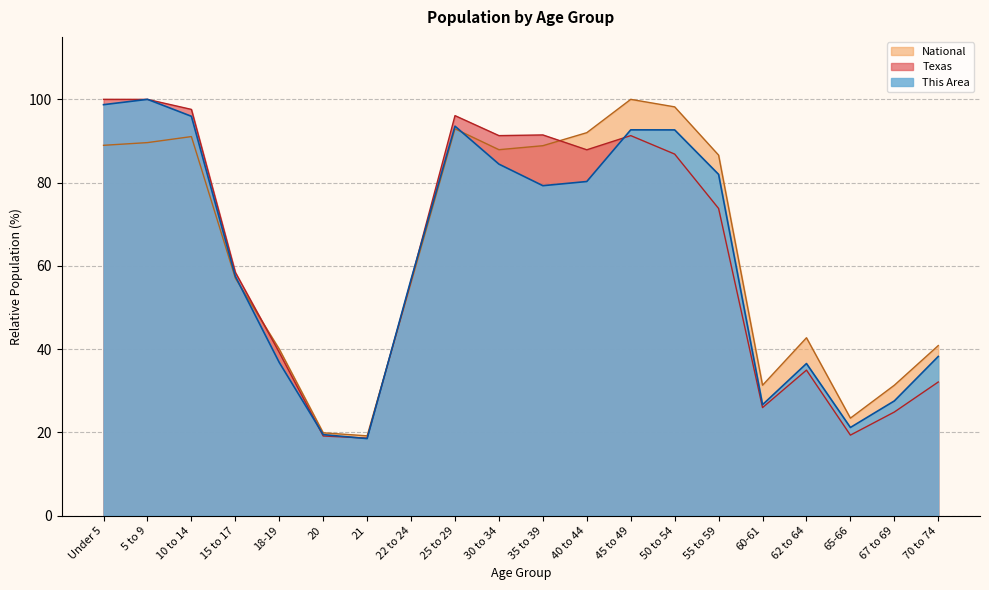

Which series changed the most between 15 to 17 and 45 to 49?

National